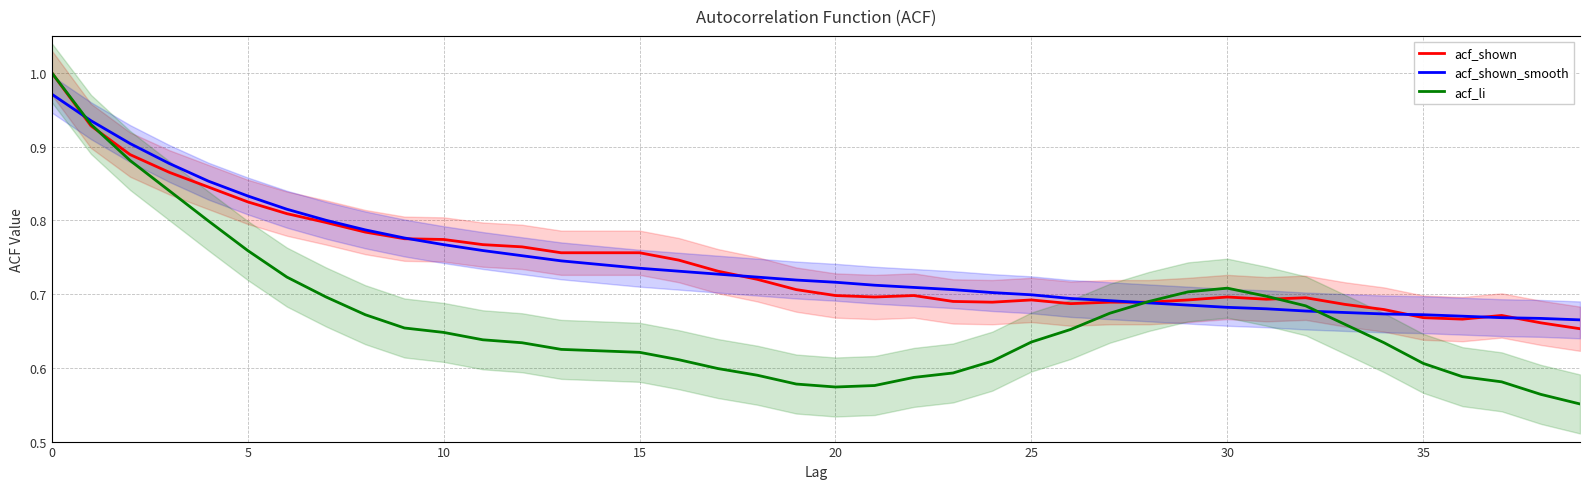

What is the sum of all acf_shown values?

29.7